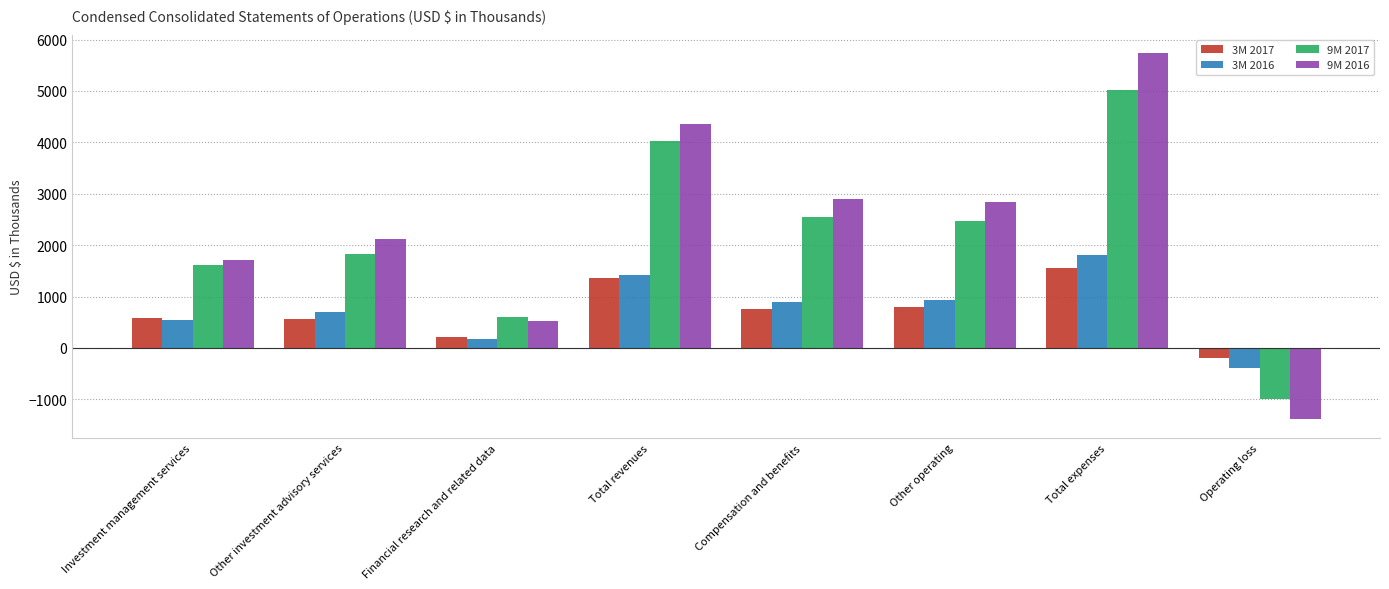

Is the value of 3M 2016 at Operating loss greater than the value of 3M 2017 at Total expenses?

No